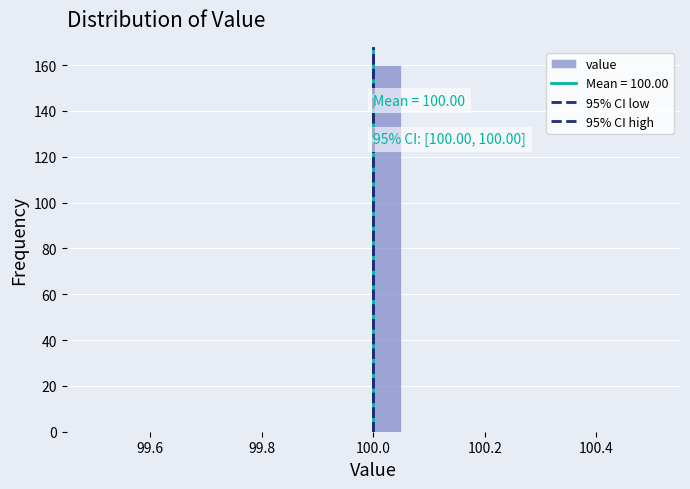

Read against the x-axis, roughly where is the centre of the tallest bar?

100.02